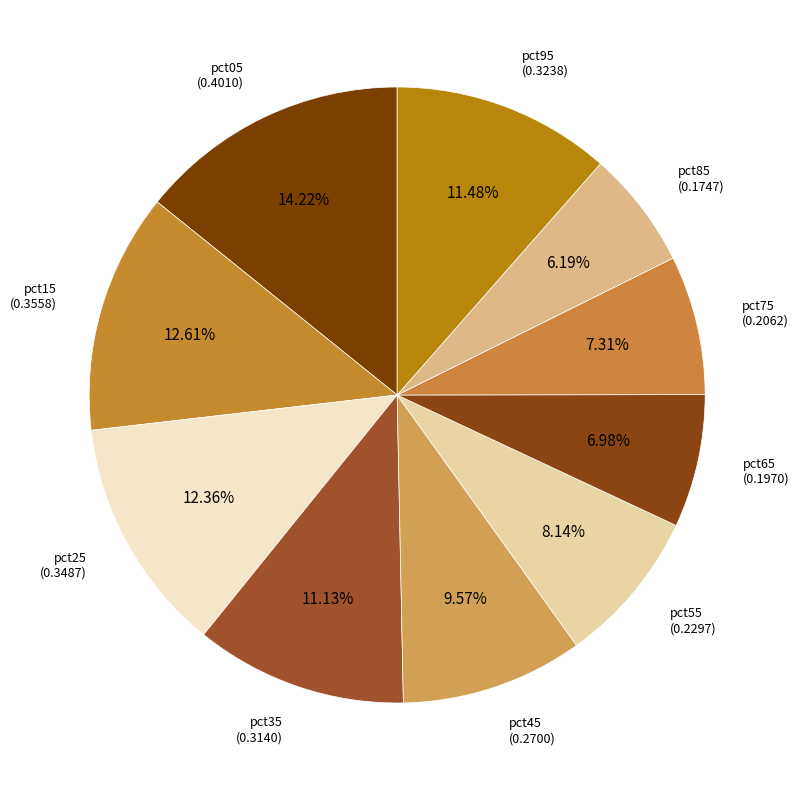

Which has a higher value, pct65 or pct95?

pct95